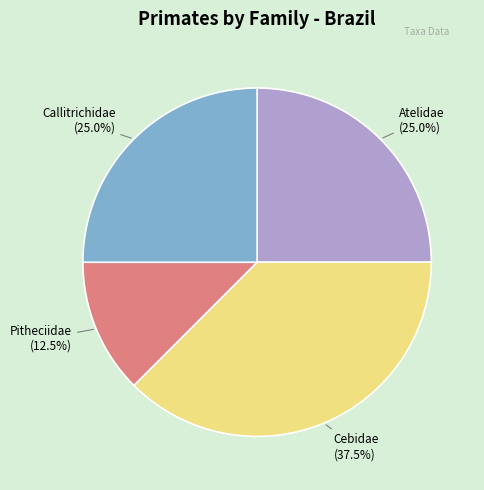

Is there any slice that represents more than half of the pie?

No